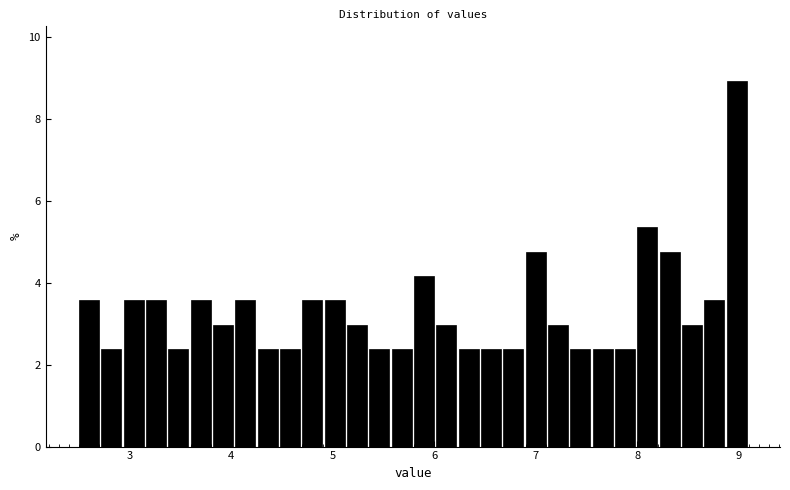

Around what value on the x-axis is the tallest bar? Give the approximate position of its centre, as read against the axis.

9.0